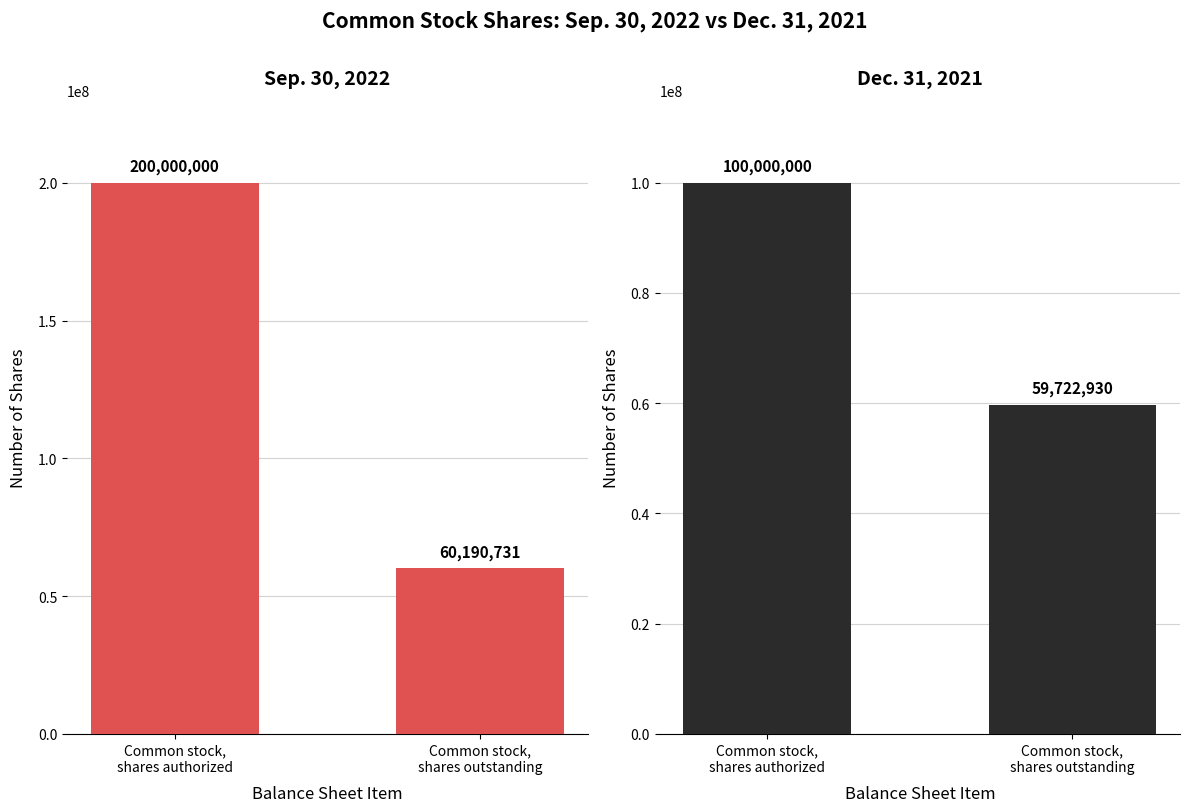

Rank the categories by Dec. 31, 2021 value from highest to lowest.

Common stock,
shares authorized, Common stock,
shares outstanding